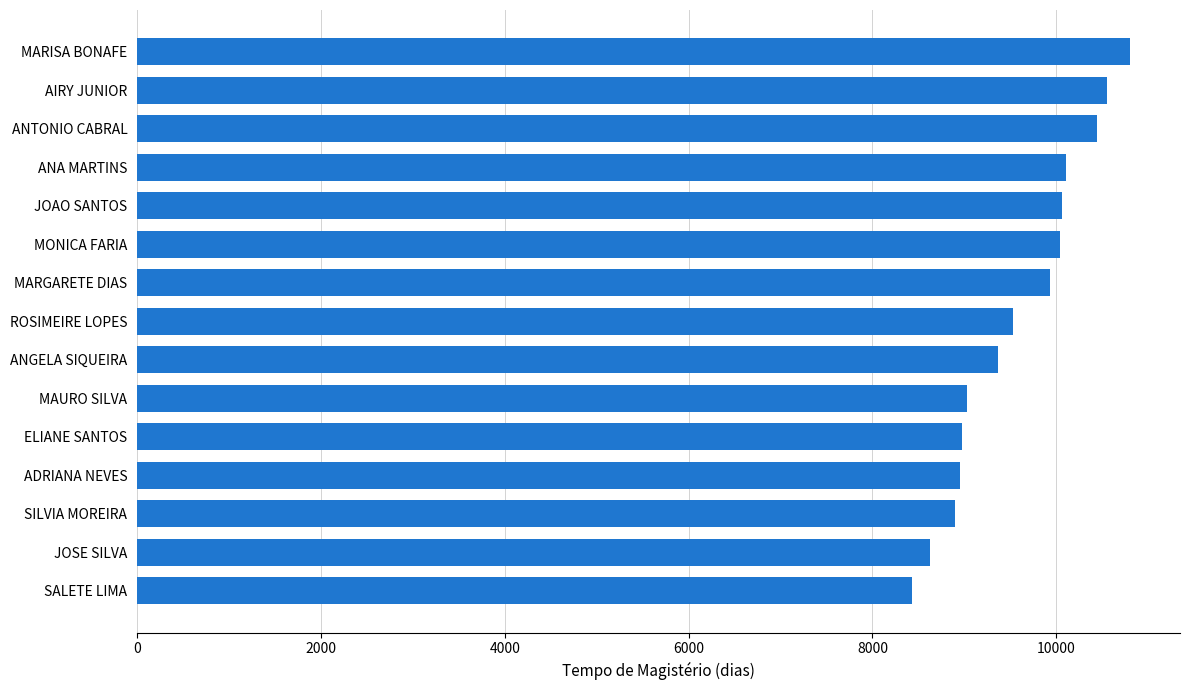

Which label corresponds to the largest value in the chart?

MARISA BONAFE